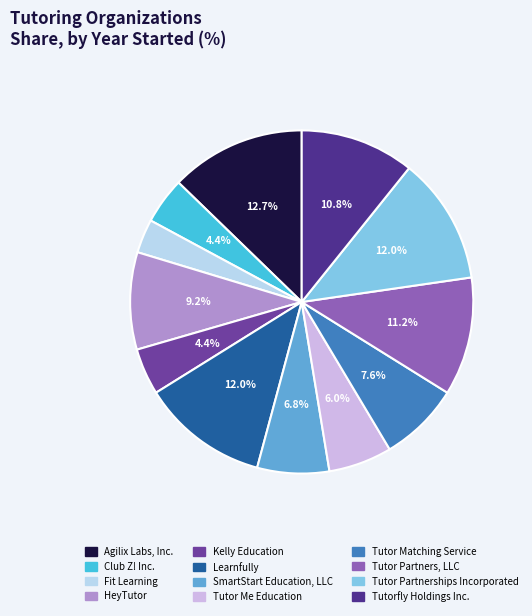

Which has a higher value, Tutor Me Education or Tutorfly Holdings Inc.?

Tutorfly Holdings Inc.